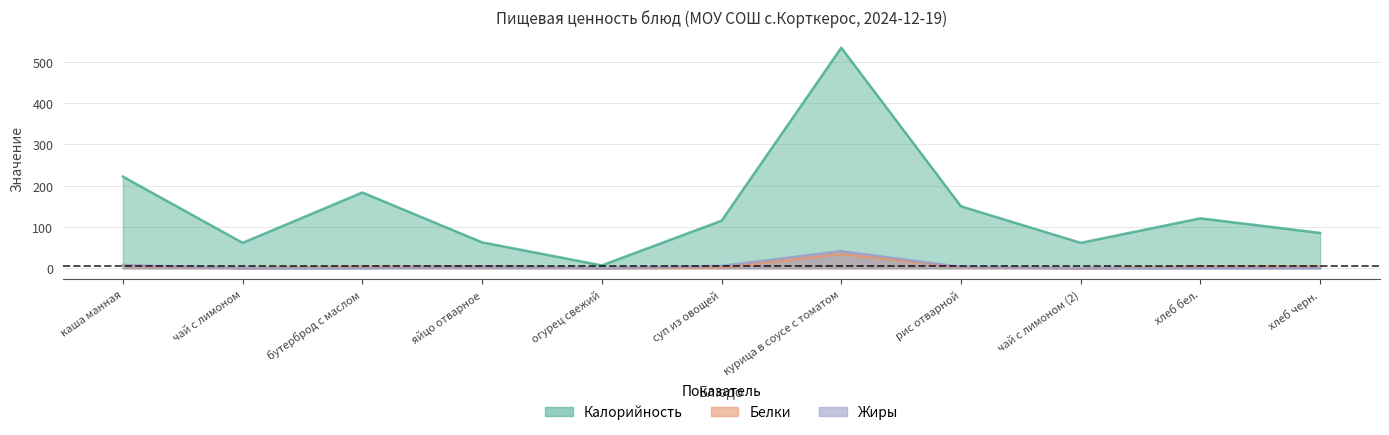

Is the value of Белки at огурец свежий greater than the value of Калорийность at курица в соусе с томатом?

No